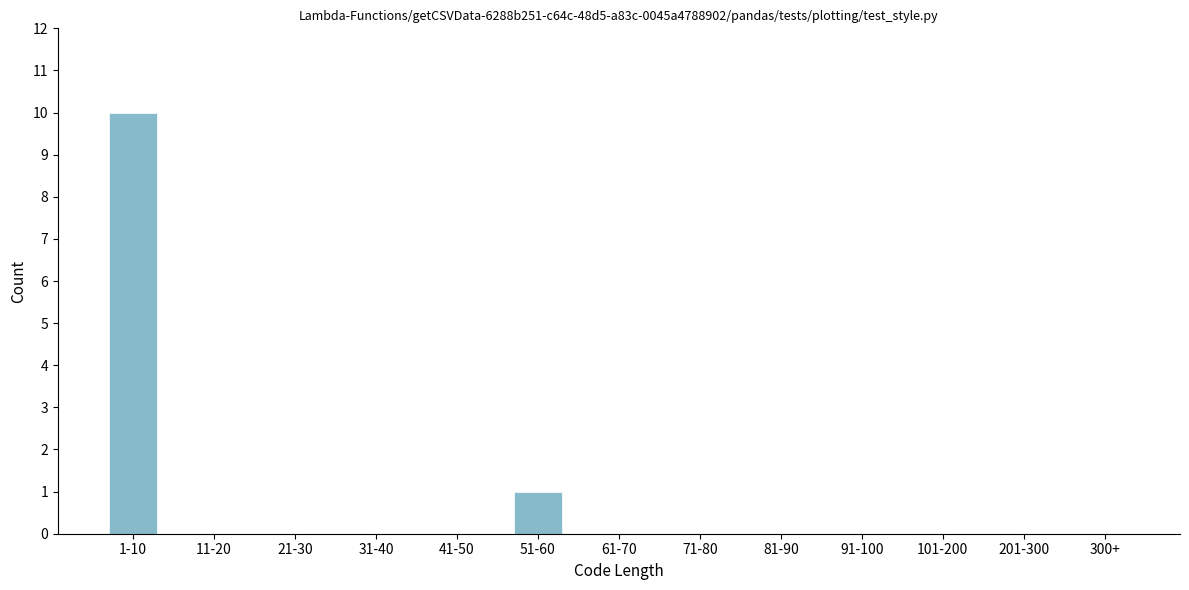

Reading left to right, transcribe all the data shown in this chart.

1-10=10	11-20=0	21-30=0	31-40=0	41-50=0	51-60=1	61-70=0	71-80=0	81-90=0	91-100=0	101-200=0	201-300=0	300+=0